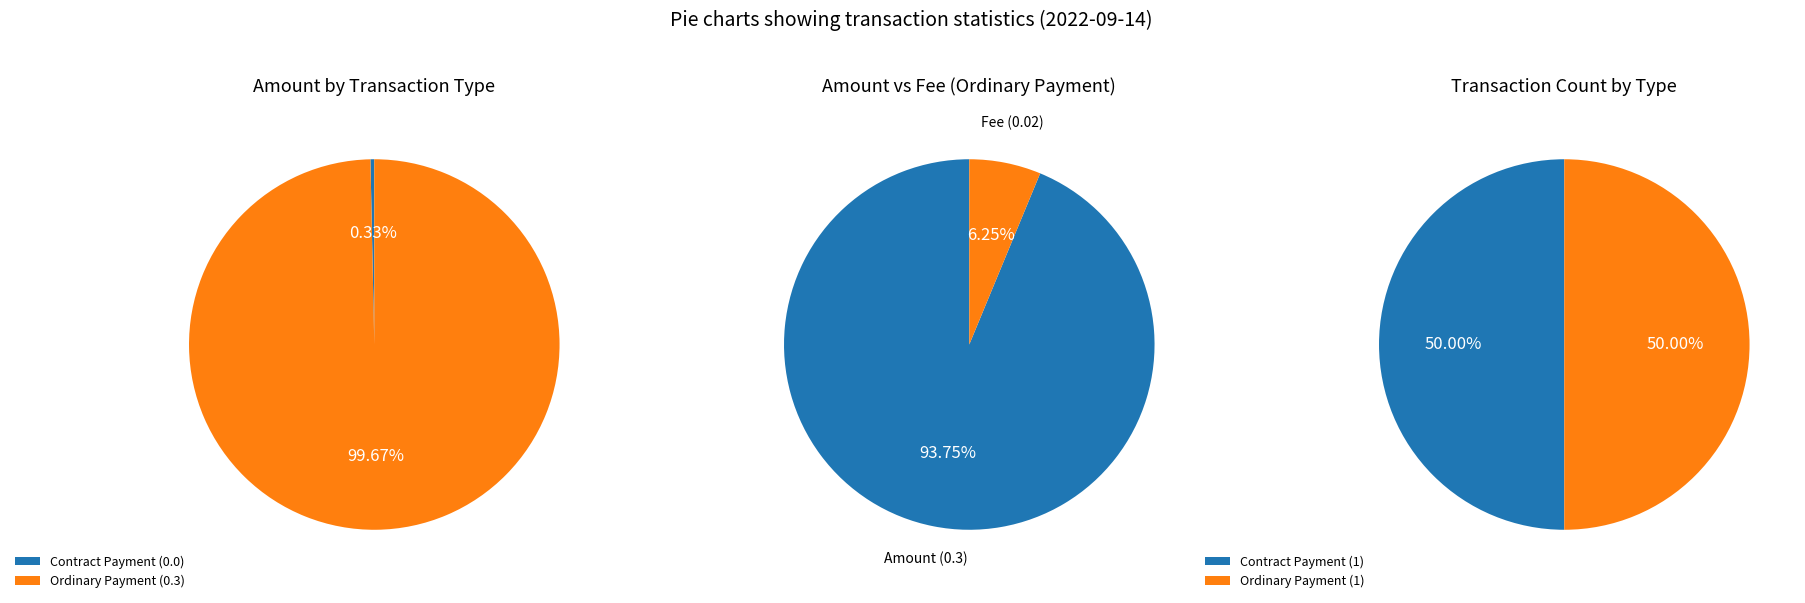

The Ordinary Payment (0.3) slice represents 93% of the pie. True or false?

False